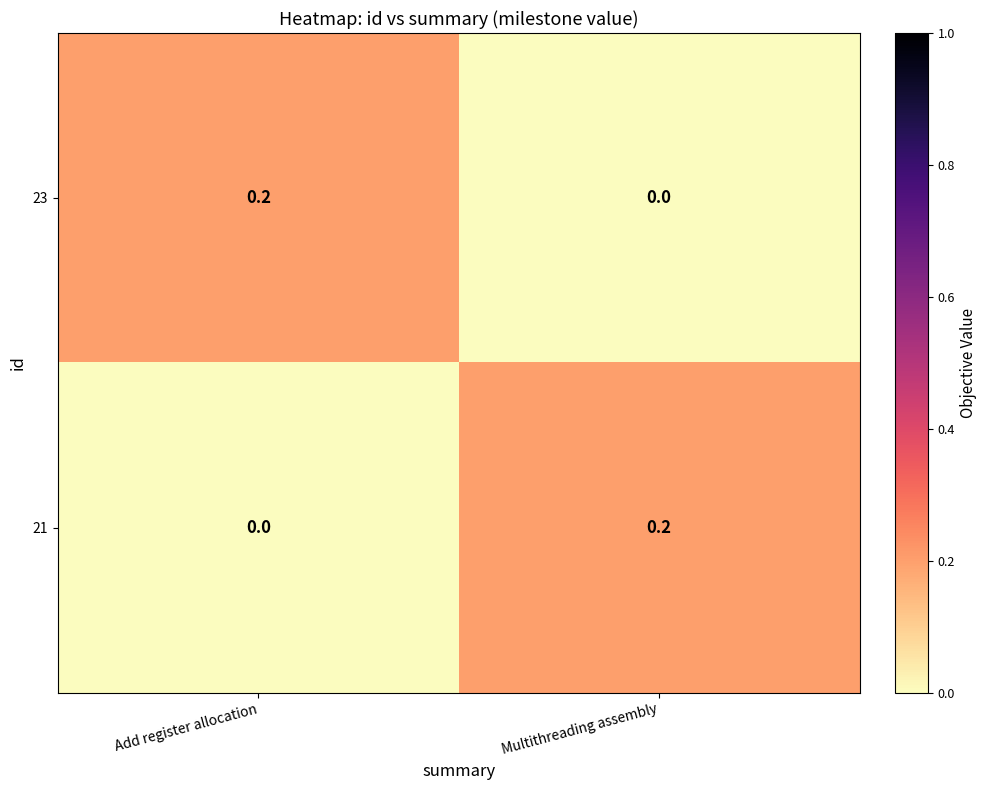

Where is 23 nearest to the value 0?

Multithreading assembly